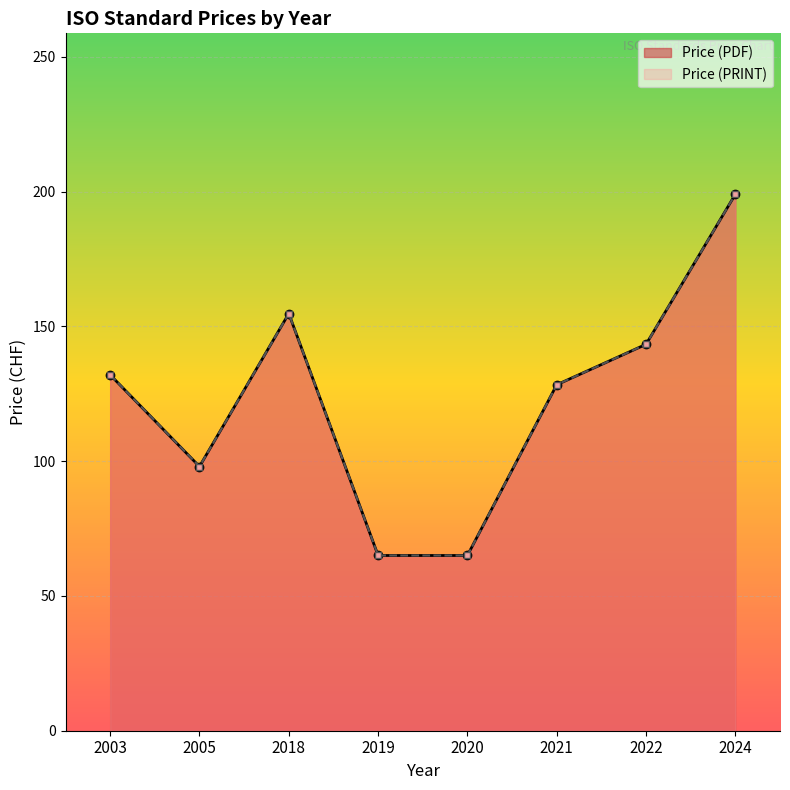

Which label corresponds to the largest value in the chart?

2024